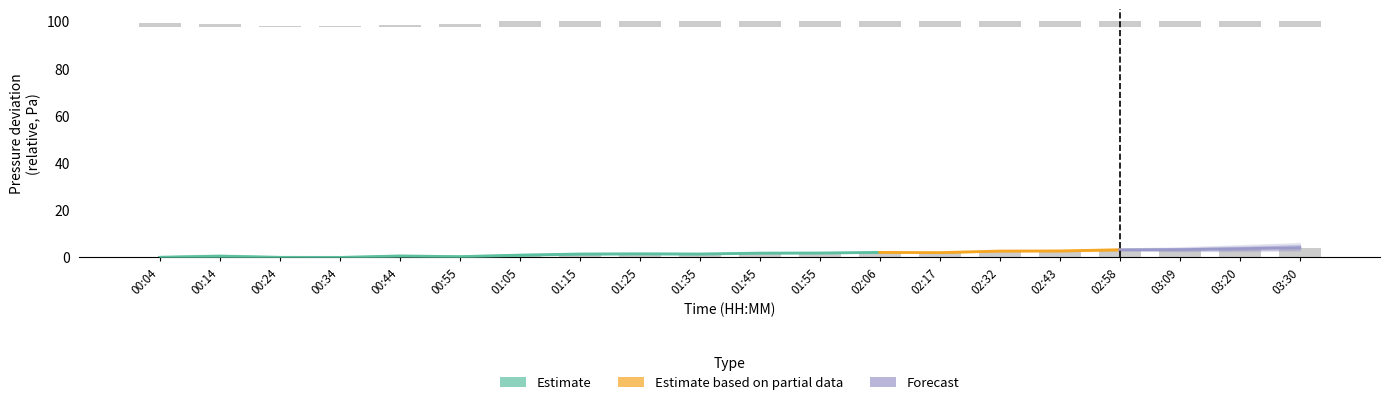

How many bars are there in total?

40